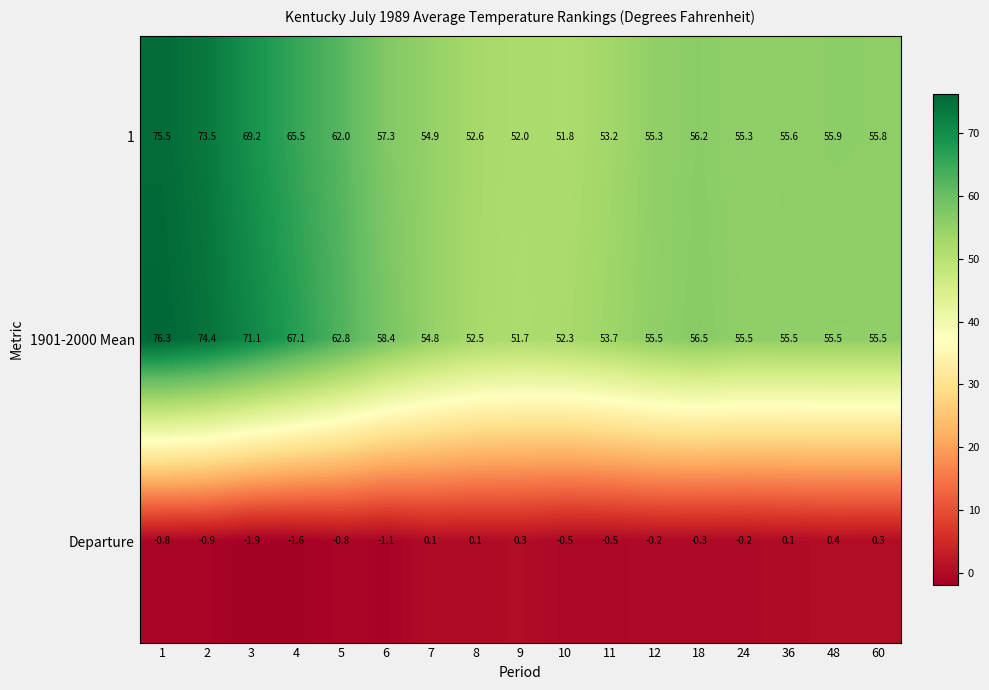

What is the maximum value shown in the chart?

76.3